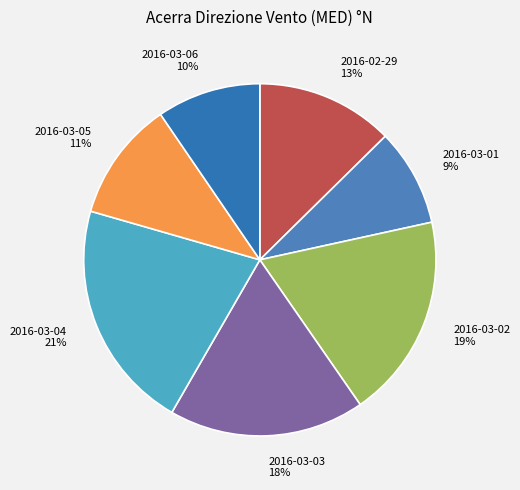

Do 2016-02-29 and 2016-03-04 together represent more than half of the pie?

No